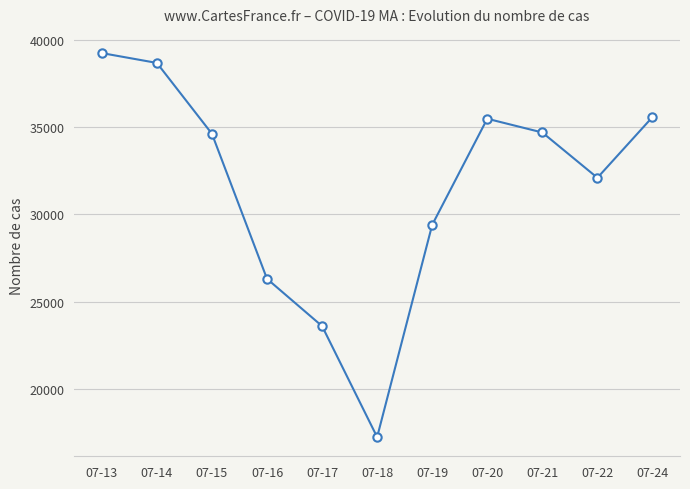

Does the chart display data point markers on the line(s)?

Yes